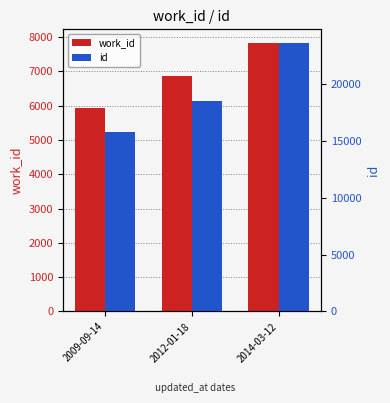

Reading left to right, what are all the values shown in this chart?

work_id: 5941	6858	7835
id: 15777	18445	23577